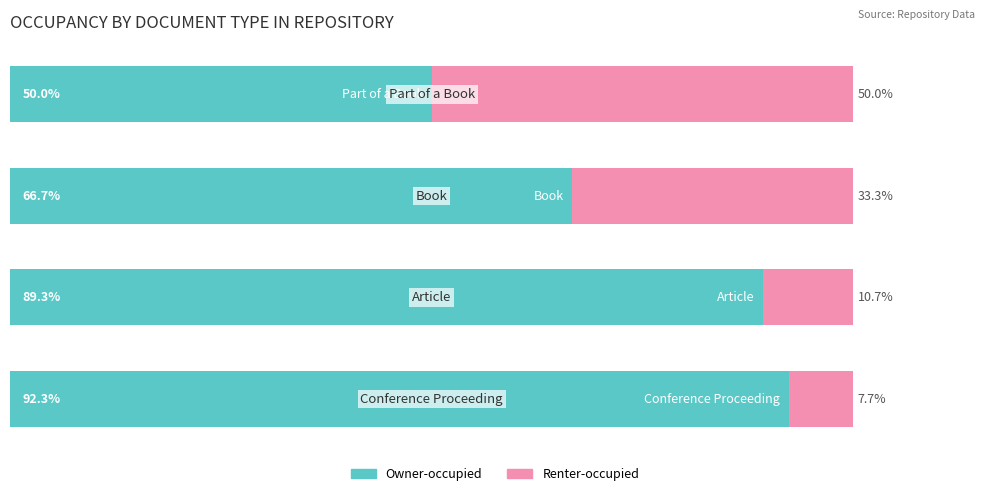

What are all the series names shown in the legend?

Owner-occupied, Renter-occupied